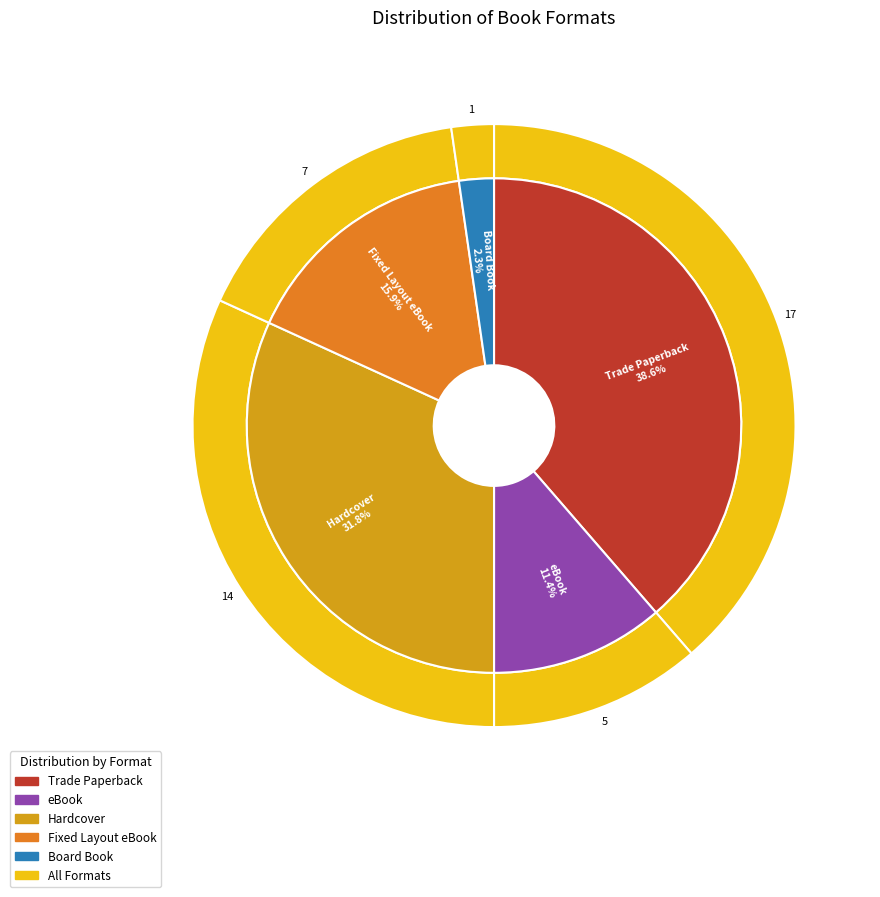

How many segments does this pie chart have?

5